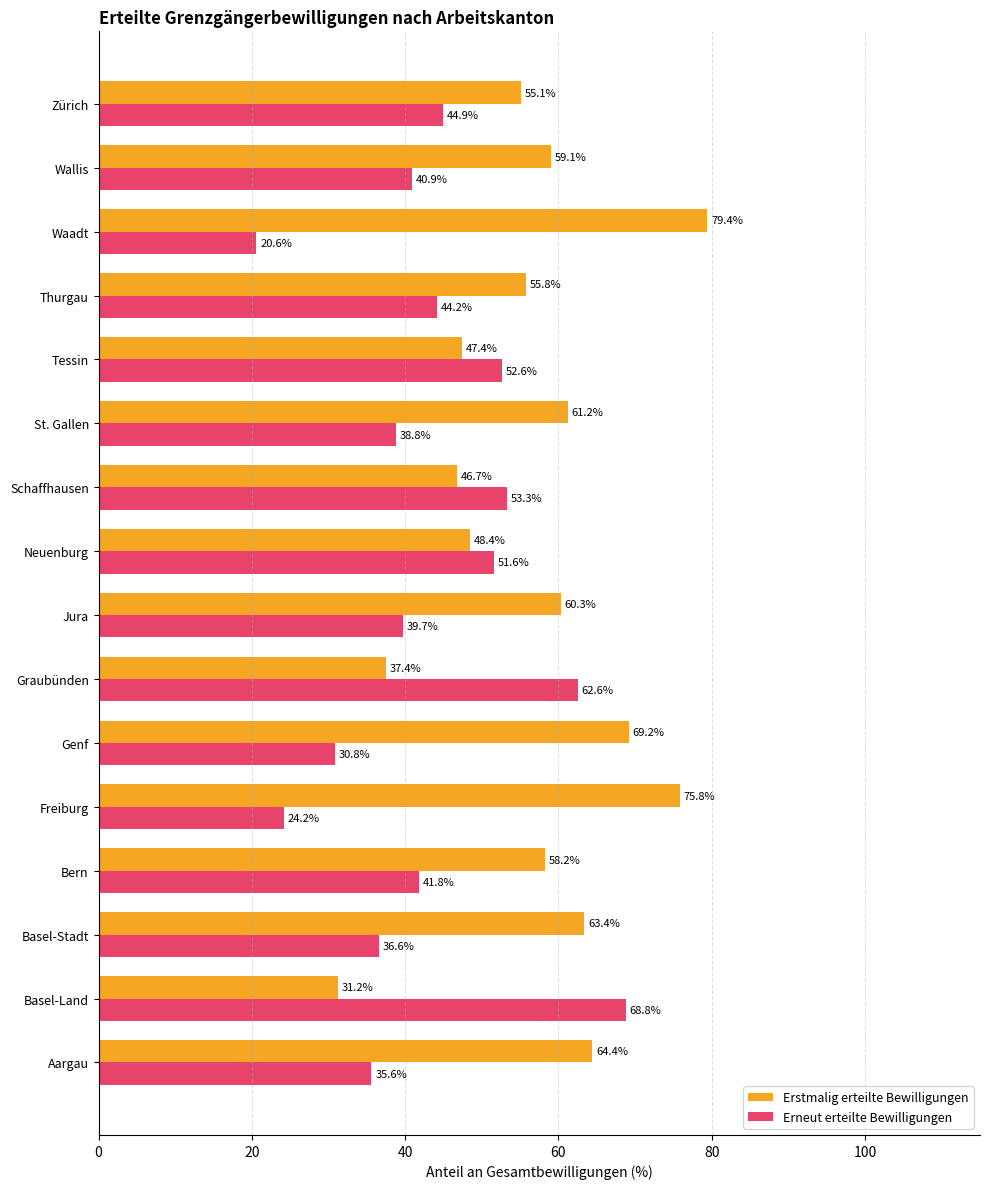

The Erneut erteilte Bewilligungen series shows 14.8 at Tessin. True or false?

False